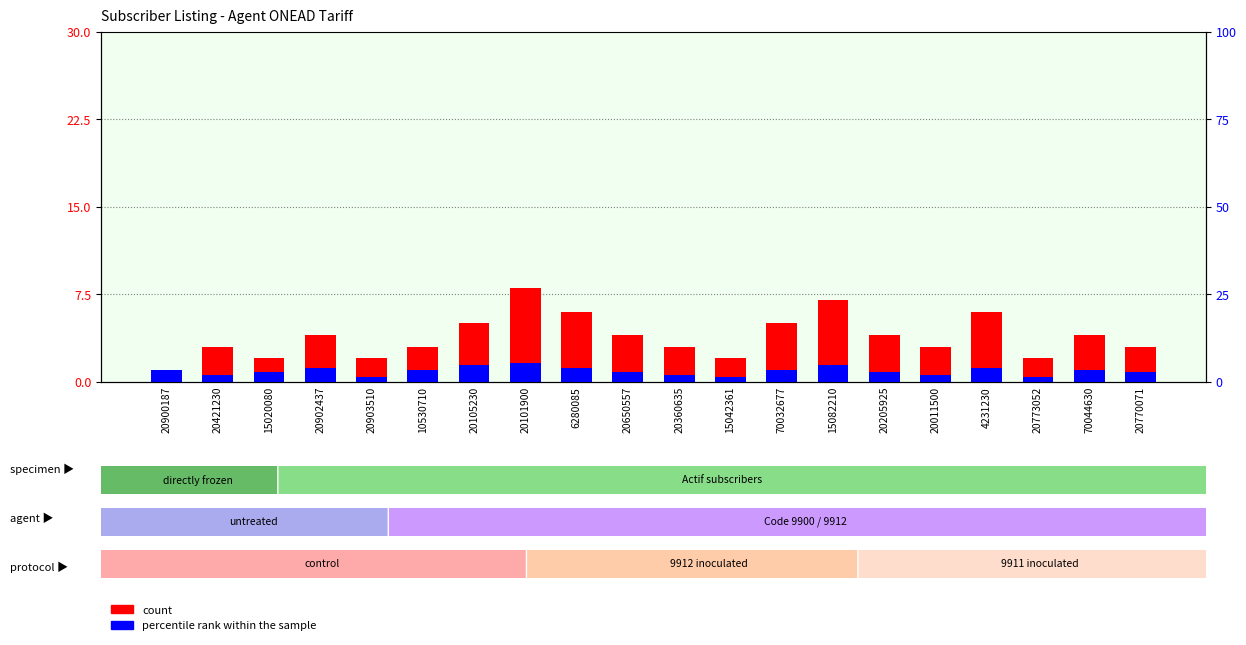

How many distinct data groups are displayed?

2